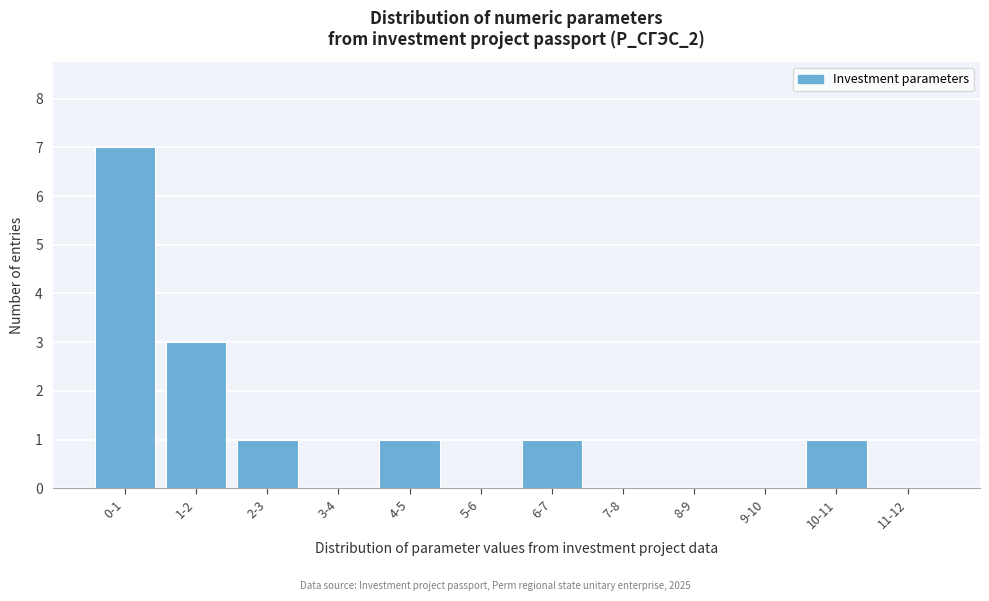

Reading left to right, what are all the values shown in this chart?

0-1=7	1-2=3	2-3=1	3-4=0	4-5=1	5-6=0	6-7=1	7-8=0	8-9=0	9-10=0	10-11=1	11-12=0